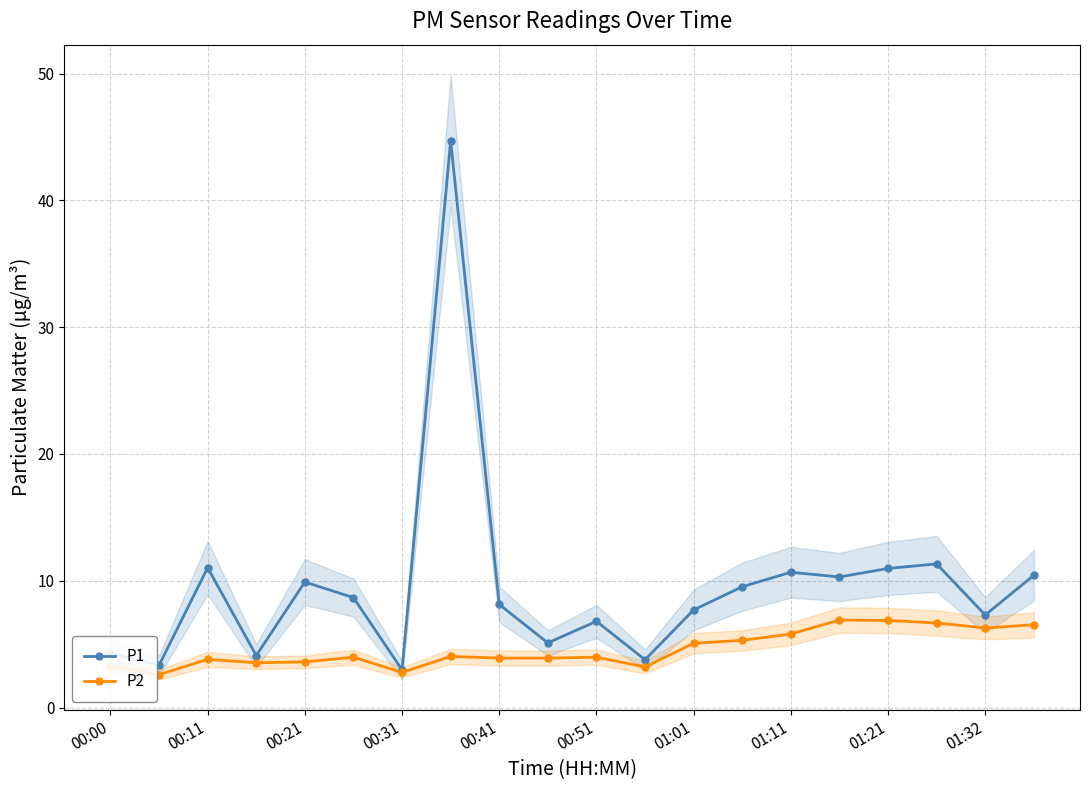

What is the lowest value of the P2 series?

2.6